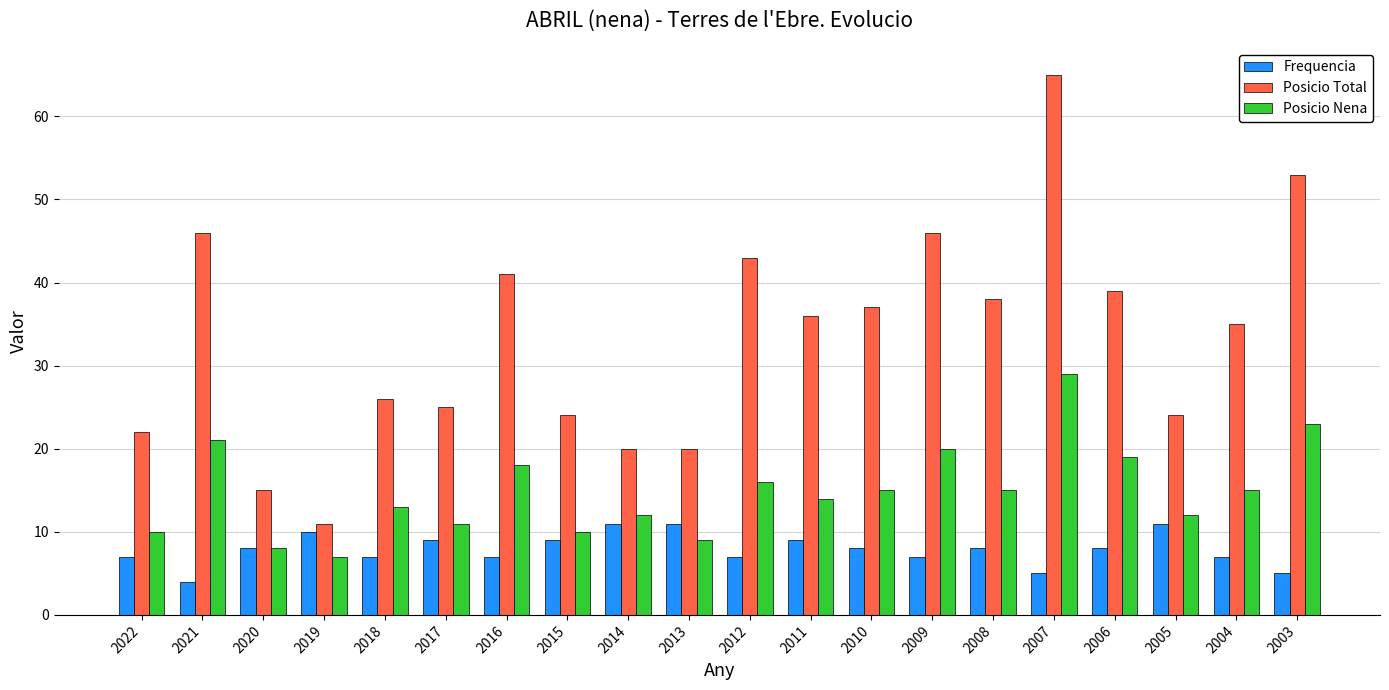

What are all the series names shown in the legend?

Frequencia, Posicio Total, Posicio Nena